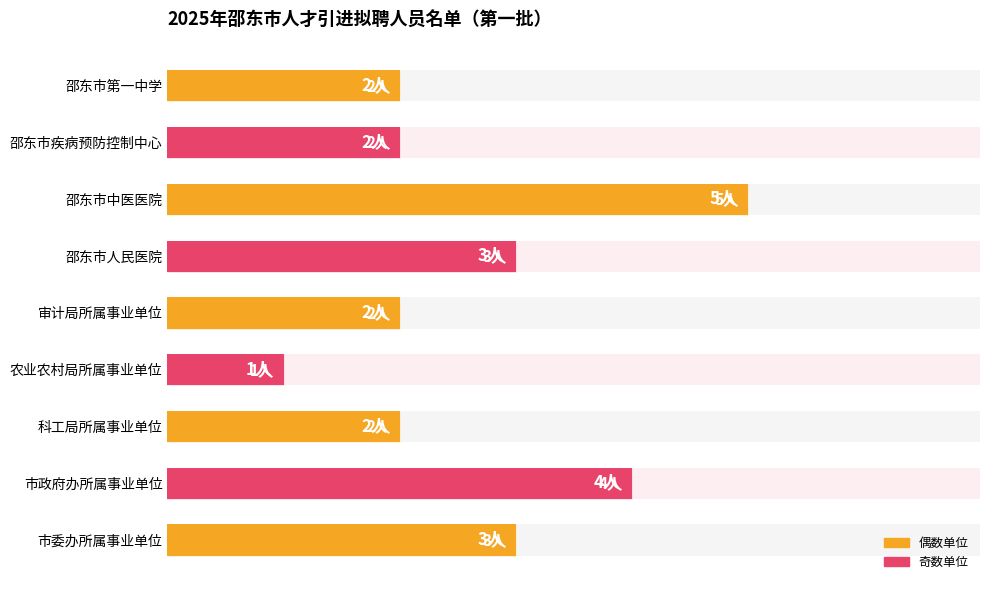

What is the approximate value at 科工局所属事业单位?

2